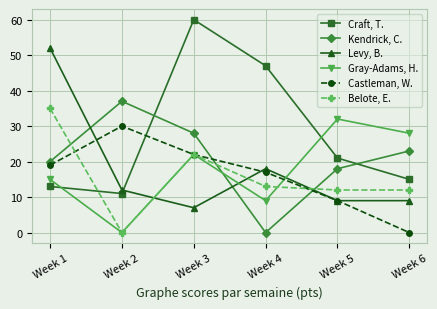

Does the chart display data point markers on the line(s)?

Yes